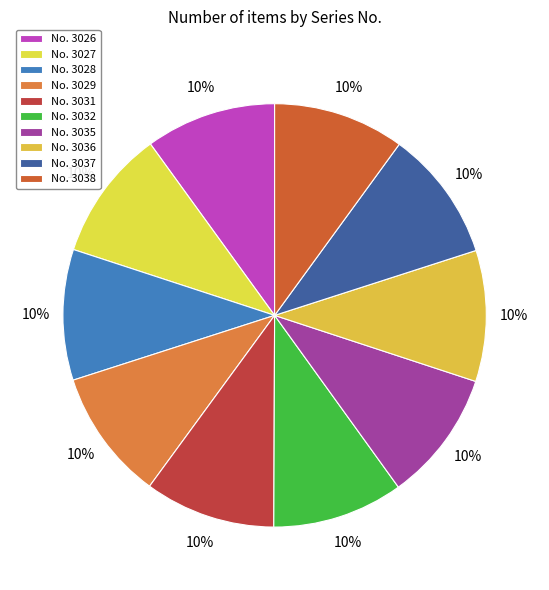

How many slices are in this pie chart?

10